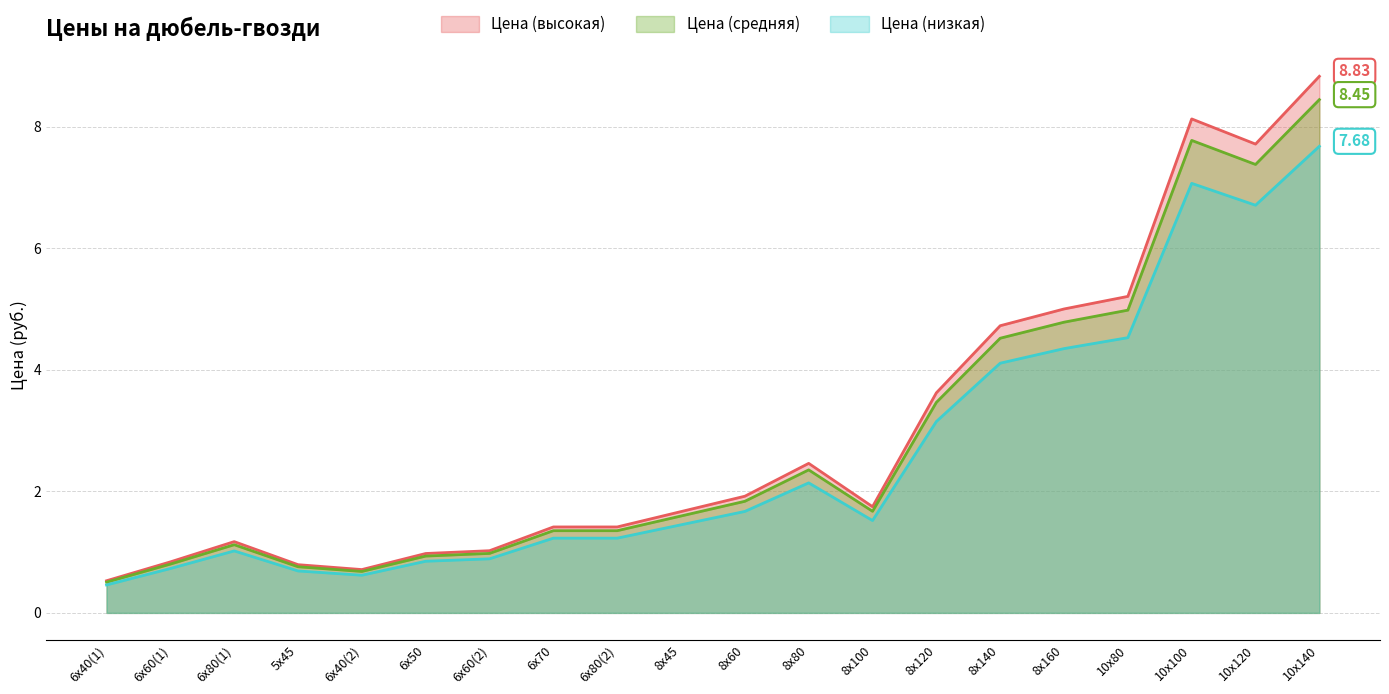

How many interior local peaks does the Цена (средняя) series have?

3